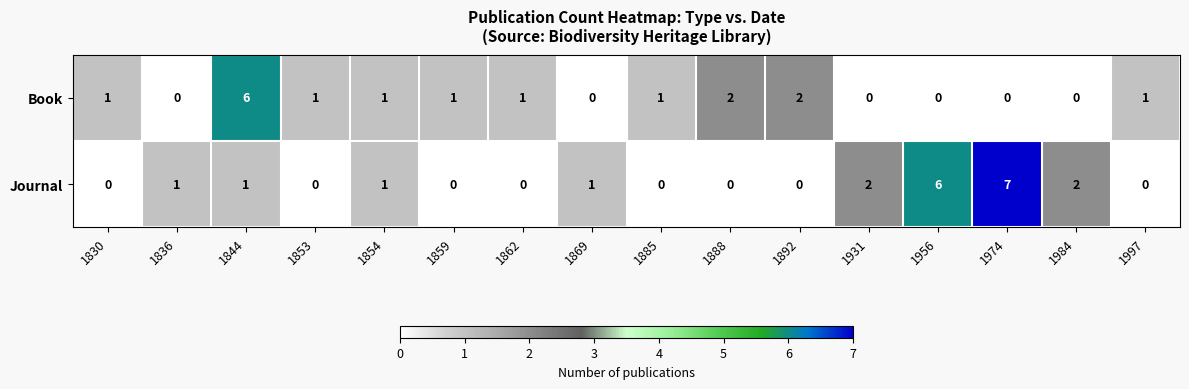

How many series are shown in this chart?

2